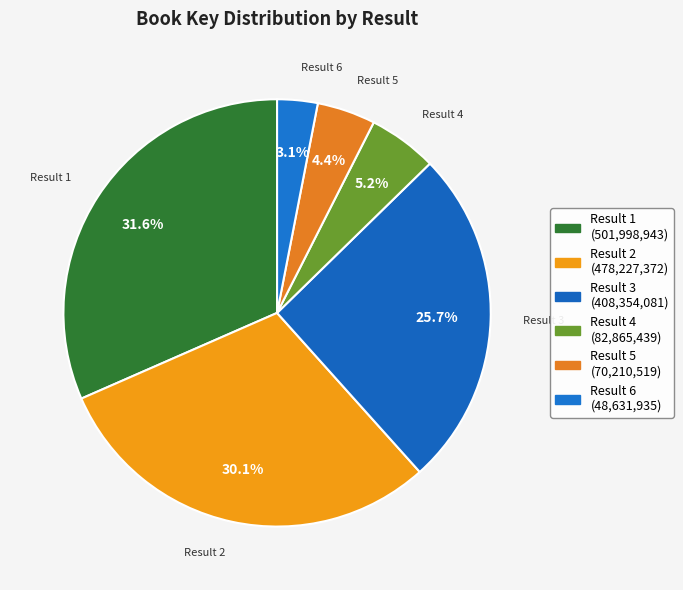

How many slices are in this pie chart?

6